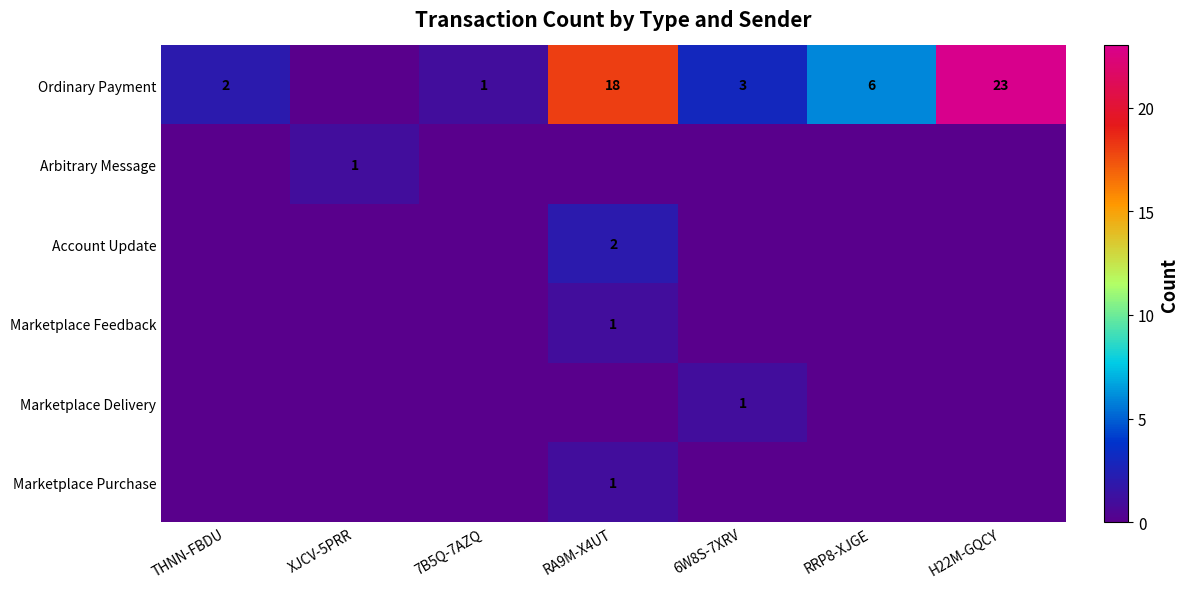

The value of Ordinary Payment at THNN-FBDU is 2. True or false?

True